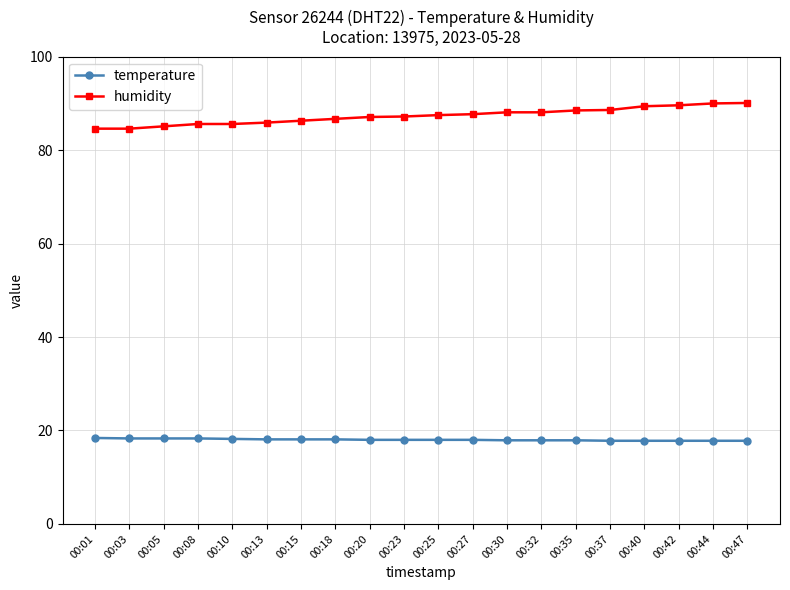

The value of temperature at 00:35 is 17.9. True or false?

True